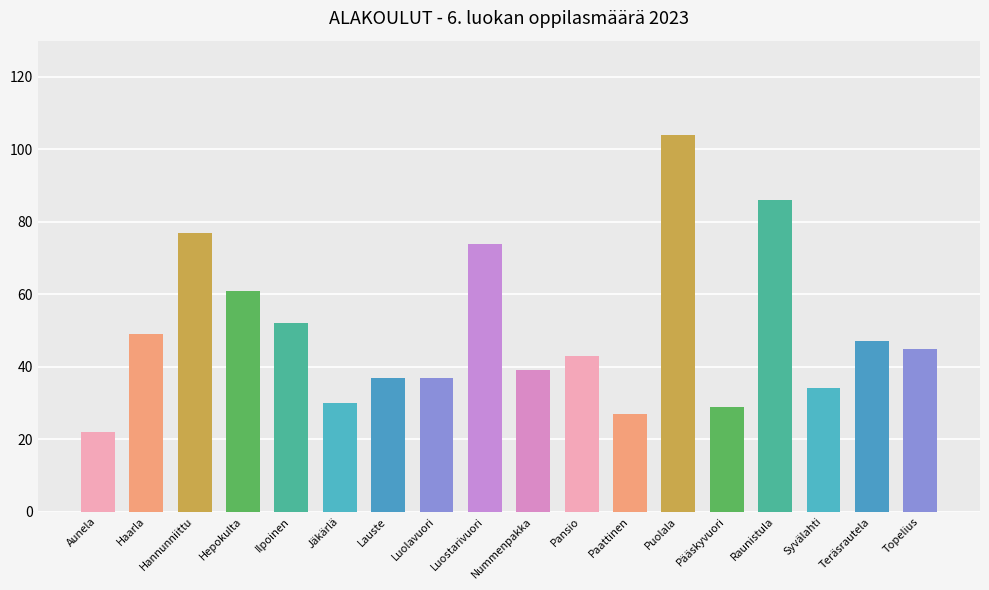

How many data points are less than 45?

9